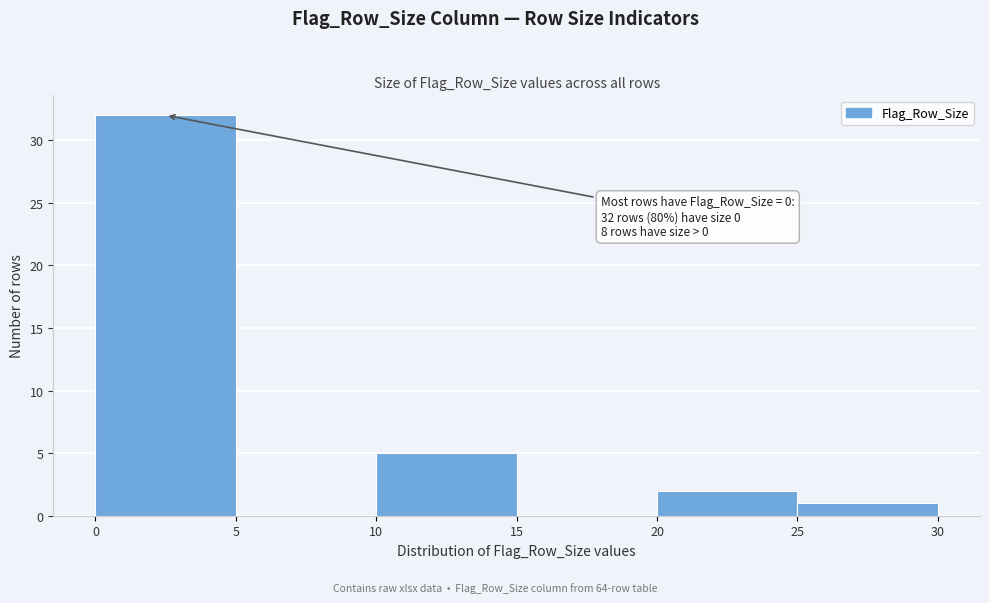

Which range on the x-axis has the tallest bar?

0 to 5